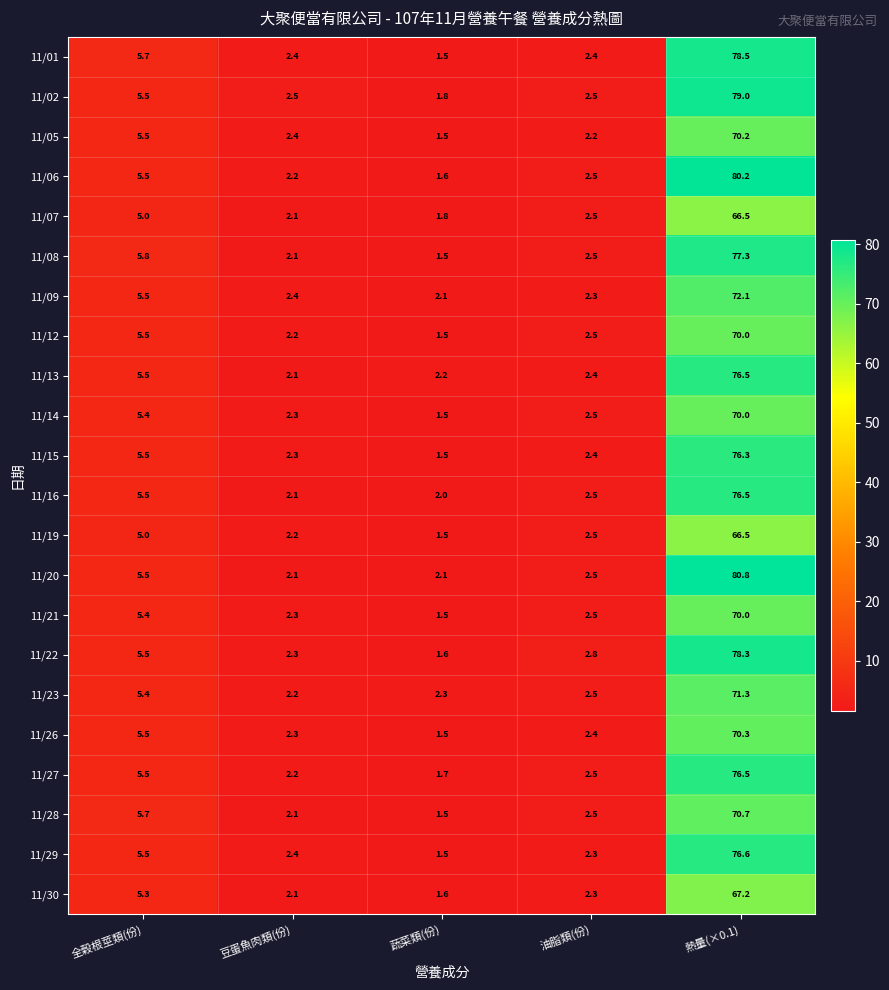

Which series has the largest total across all categories?

11/20